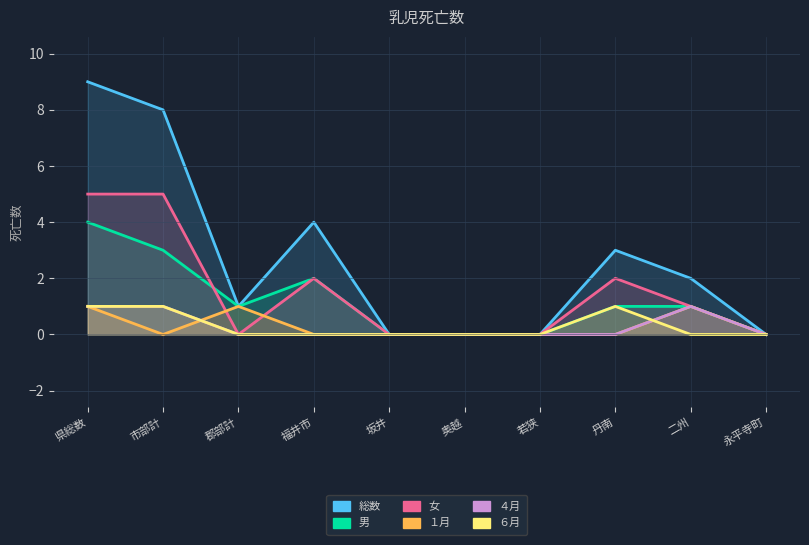

At which category does the chart reach its minimum across all series?

坂井